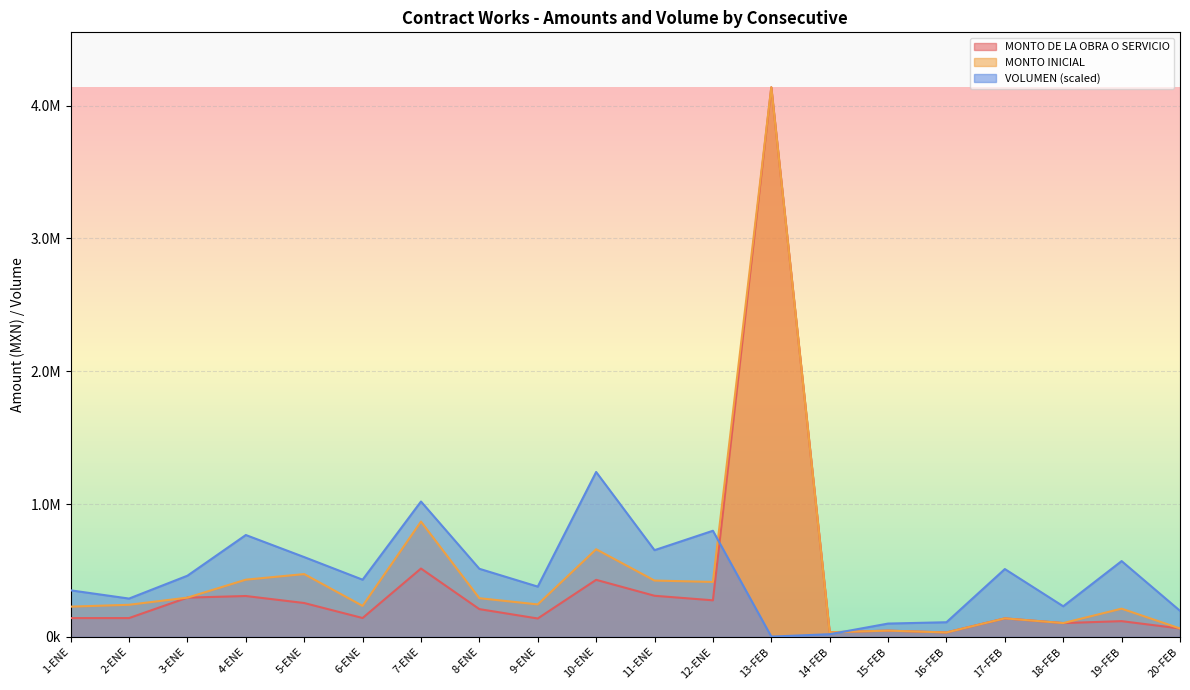

What position from the right is 2-ENE?

19